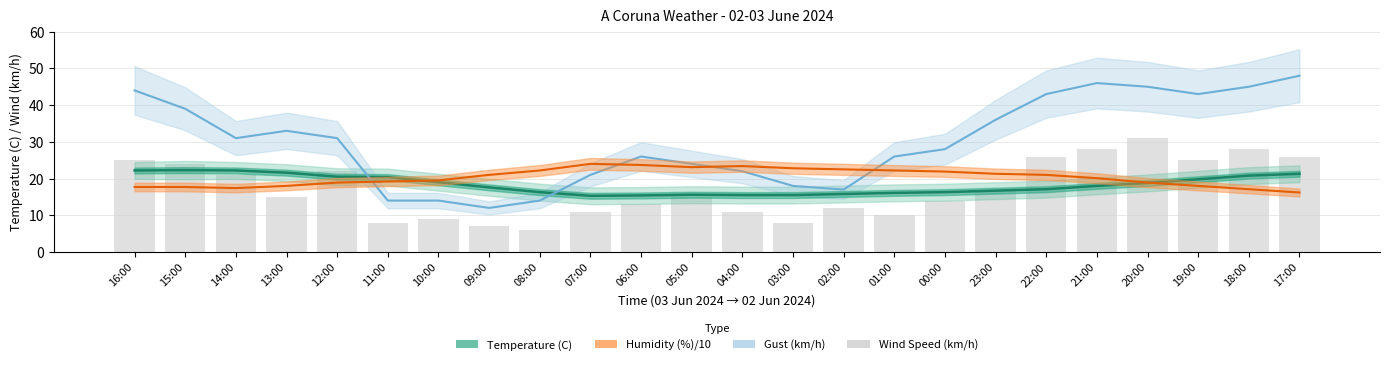

The chart shows a value of 17 at 23:00. True or false?

True